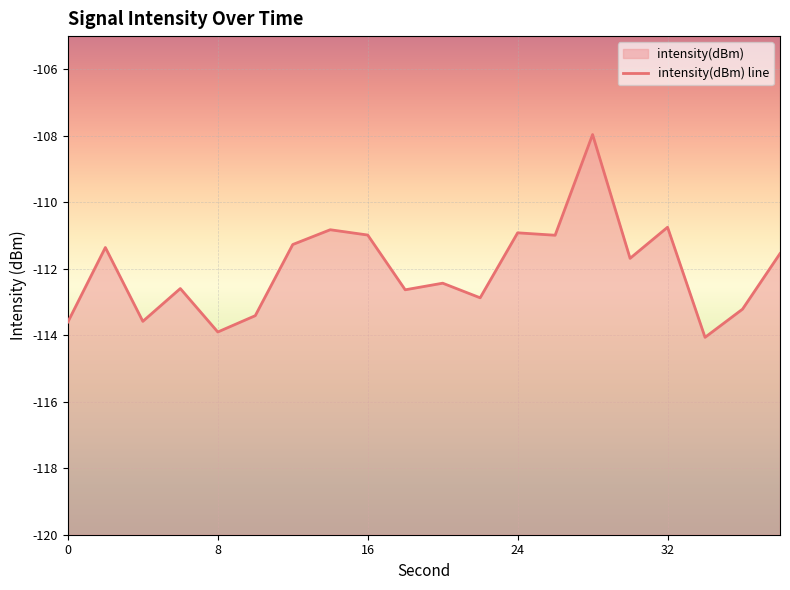

What is the smallest value displayed?

-114.1